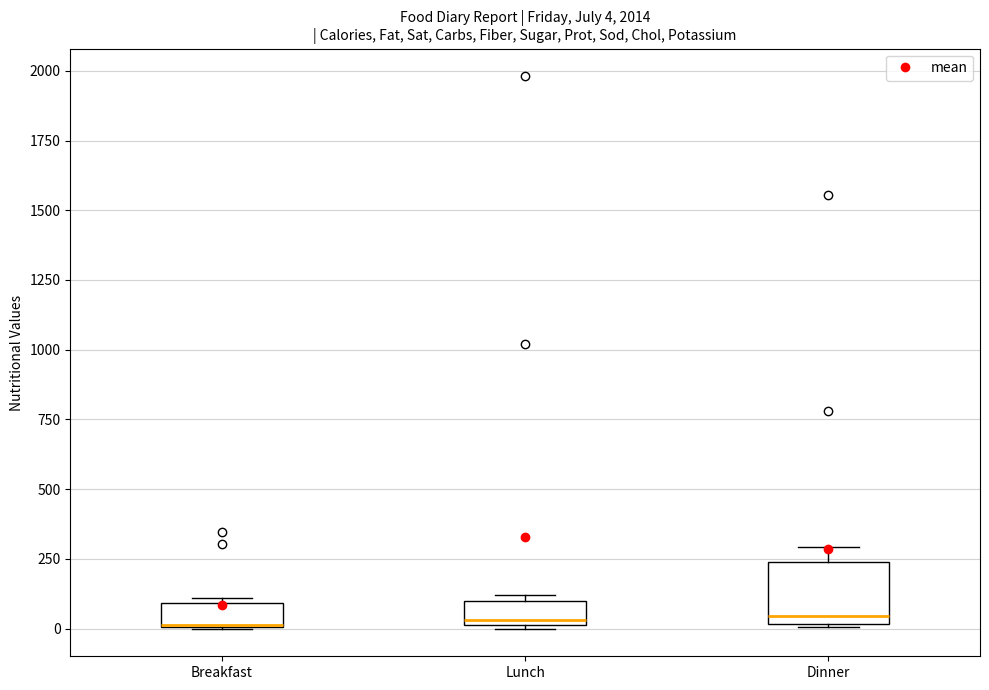

Which box is the tallest, from its lower edge to its upper edge?

Dinner